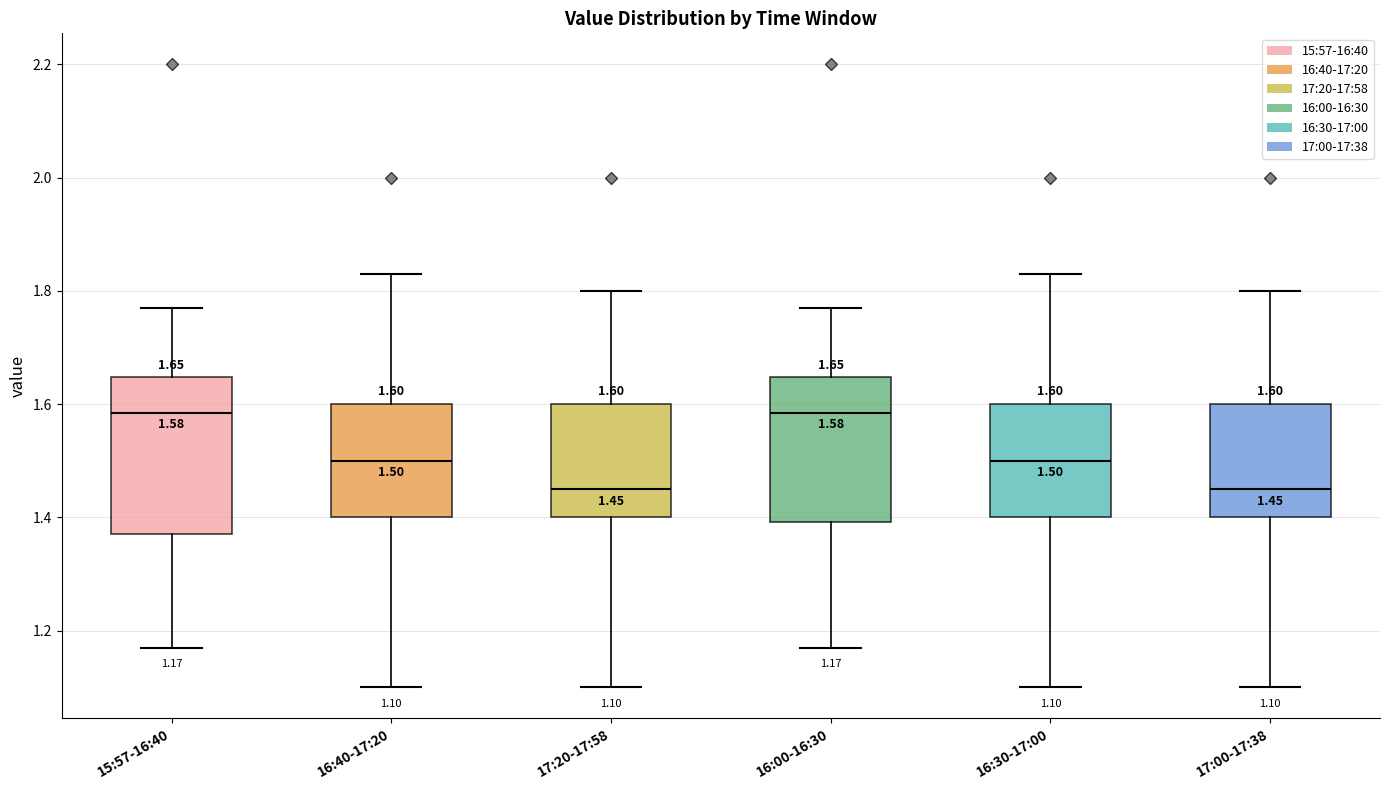

Which box is the tallest, from its lower edge to its upper edge?

15:57-16:40